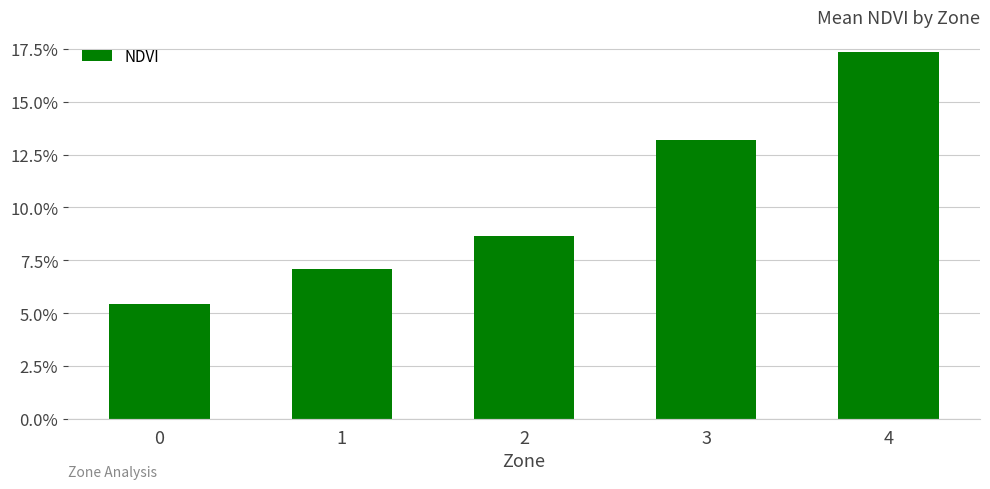

List the labels in order of value, smallest first.

0, 1, 2, 3, 4